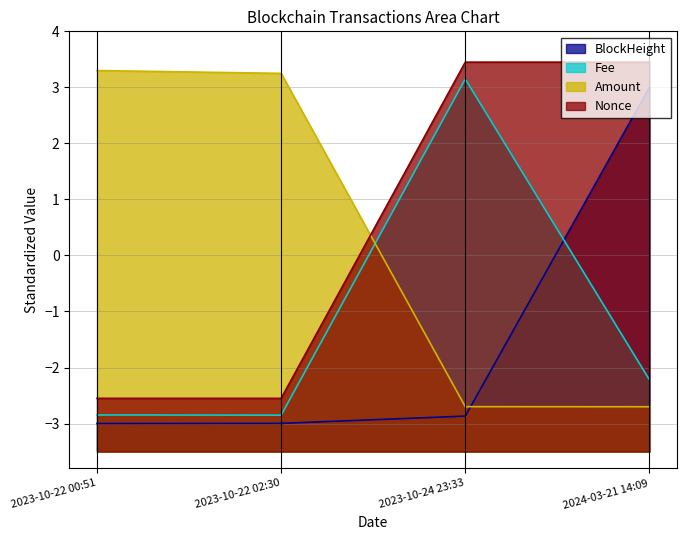

What is the total value across all series at 2023-10-24 23:33?

1.0